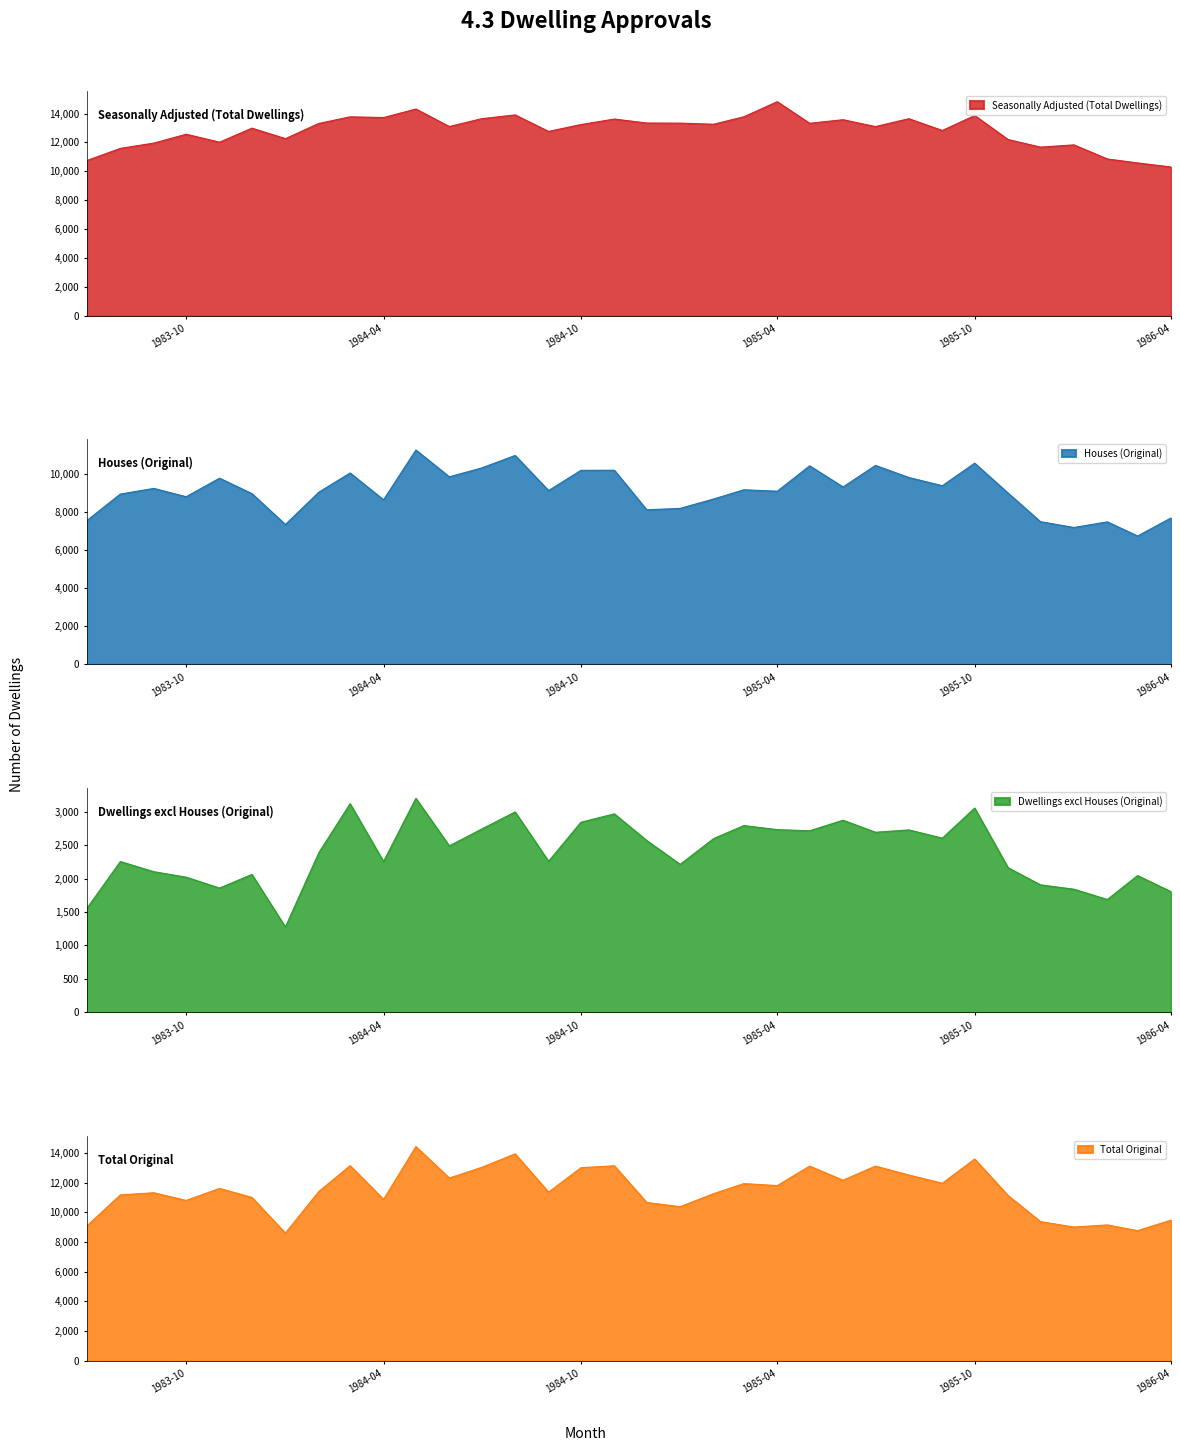

Does the chart display data point markers on the line(s)?

No